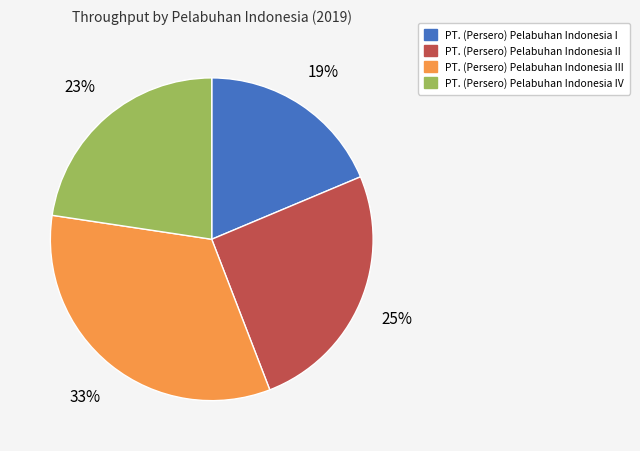

To the nearest percent, what is the average slice percentage?

25%